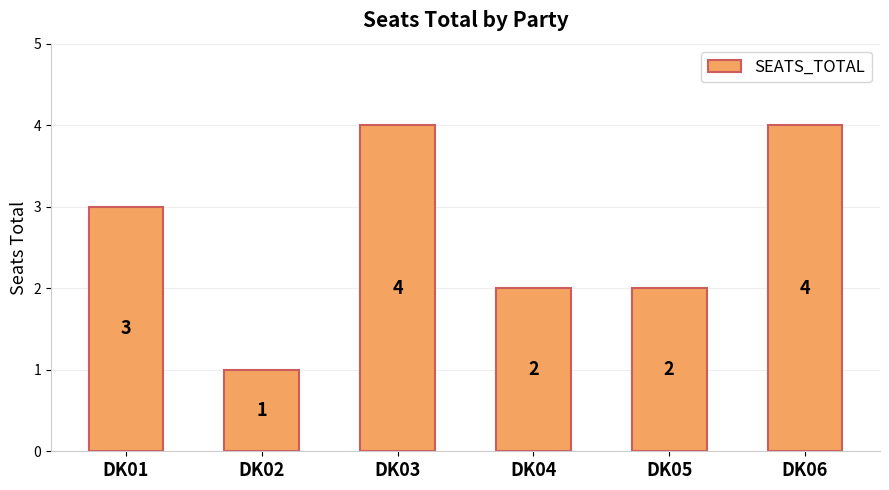

Count the values in the range 2 to 4.

5